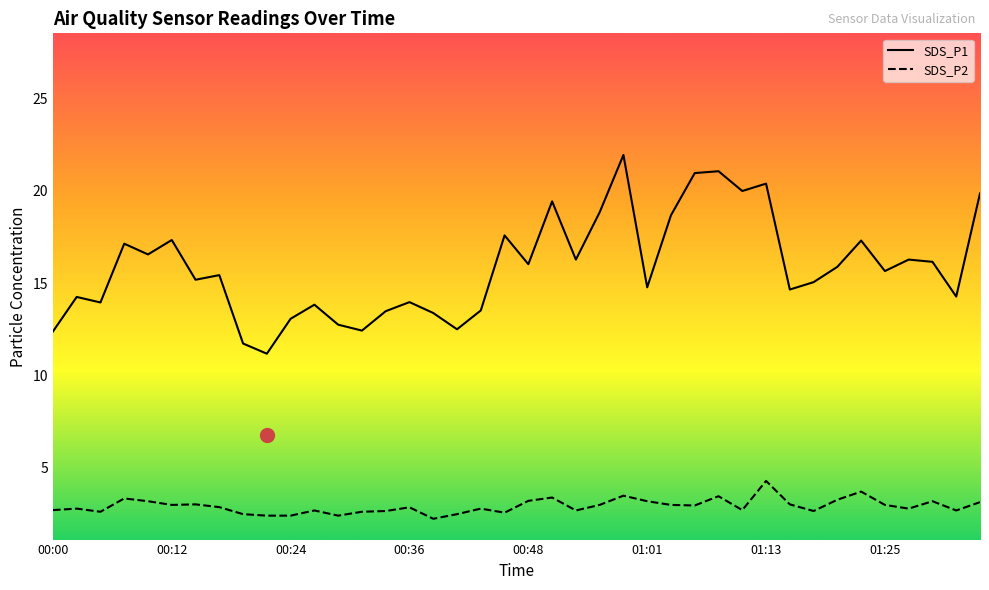

Reading right to left, what are all the values shown in this chart?

SDS_P1: 01:35=19.9	01:33=14.3	01:30=16.1	01:28=16.3	01:25=15.7	01:23=17.3	01:20=15.9	01:18=15.1	01:15=14.7	01:13=20.4	01:10=20.0	01:08=21.1	01:06=20.9	01:03=18.7	01:01=14.8	00:58=21.9	00:56=18.8	00:53=16.3	00:51=19.4	00:48=16.0	00:46=17.6	00:44=13.5	00:41=12.5	00:39=13.4	00:36=14.0	00:34=13.5	00:31=12.4	00:29=12.8	00:26=13.8	00:24=13.1	00:22=11.2	00:19=11.7	00:17=15.4	00:14=15.2	00:12=17.3	00:09=16.6	00:07=17.1	00:04=13.9	00:02=14.2	00:00=12.4
SDS_P2: 01:35=3.1	01:33=2.7	01:30=3.2	01:28=2.8	01:25=3.0	01:23=3.7	01:20=3.3	01:18=2.7	01:15=3.0	01:13=4.3	01:10=2.7	01:08=3.5	01:06=3.0	01:03=3.0	01:01=3.2	00:58=3.5	00:56=3.0	00:53=2.7	00:51=3.4	00:48=3.2	00:46=2.6	00:44=2.8	00:41=2.5	00:39=2.2	00:36=2.9	00:34=2.7	00:31=2.6	00:29=2.4	00:26=2.7	00:24=2.4	00:22=2.4	00:19=2.5	00:17=2.9	00:14=3.0	00:12=3.0	00:09=3.2	00:07=3.4	00:04=2.6	00:02=2.8	00:00=2.7